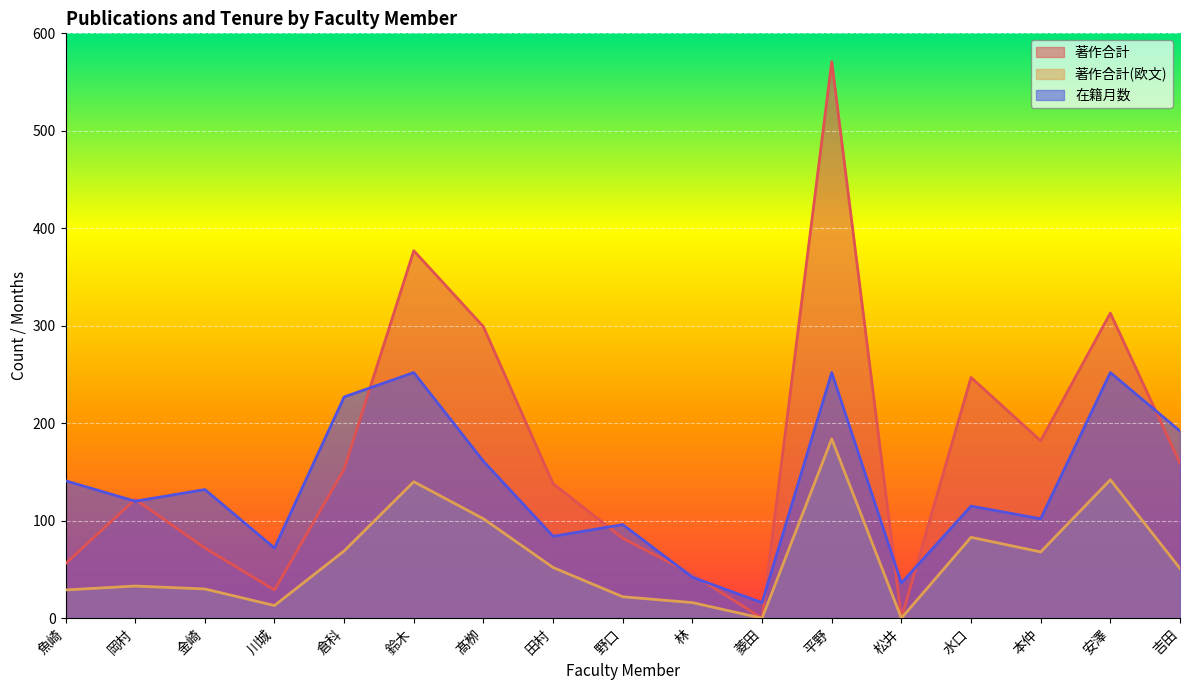

Between which two adjacent categories do 在籍月数 and 著作合計 first intersect?

魚崎 and 岡村